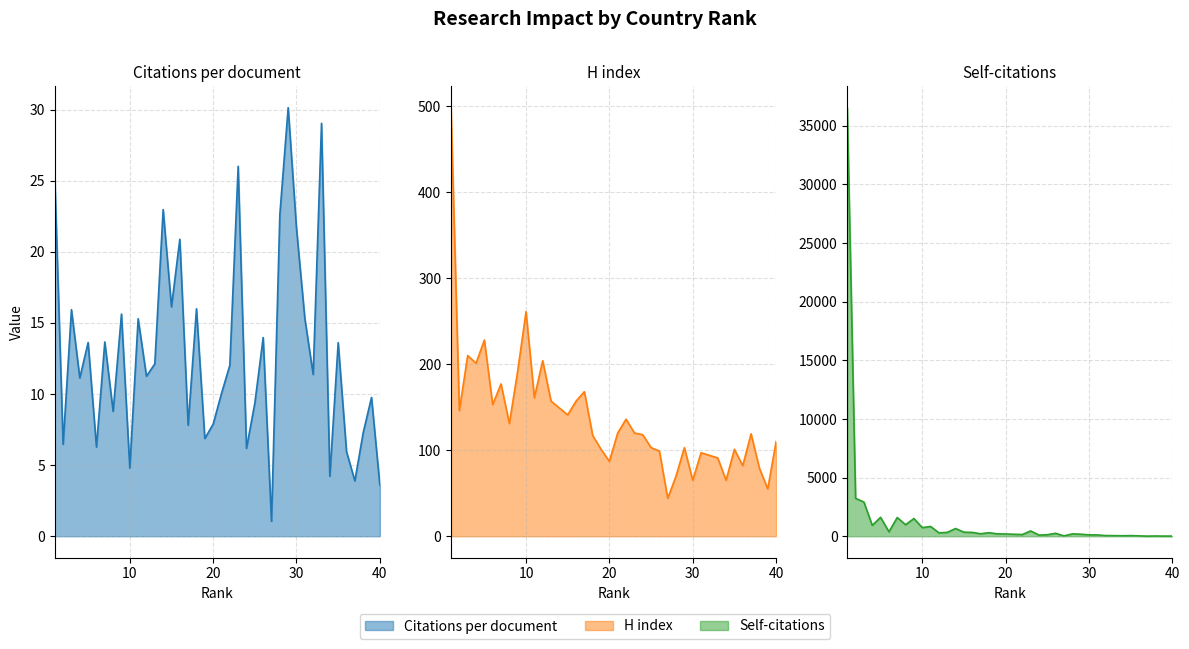

Which series has the largest range (max minus min)?

Self-citations